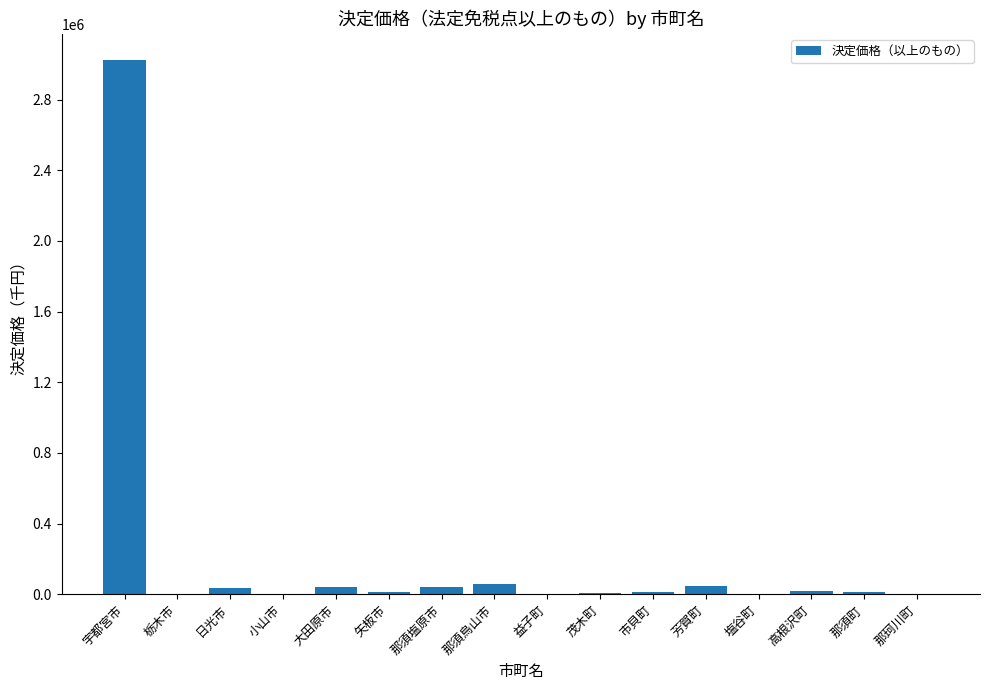

Which label corresponds to the largest value in the chart?

宇都宮市